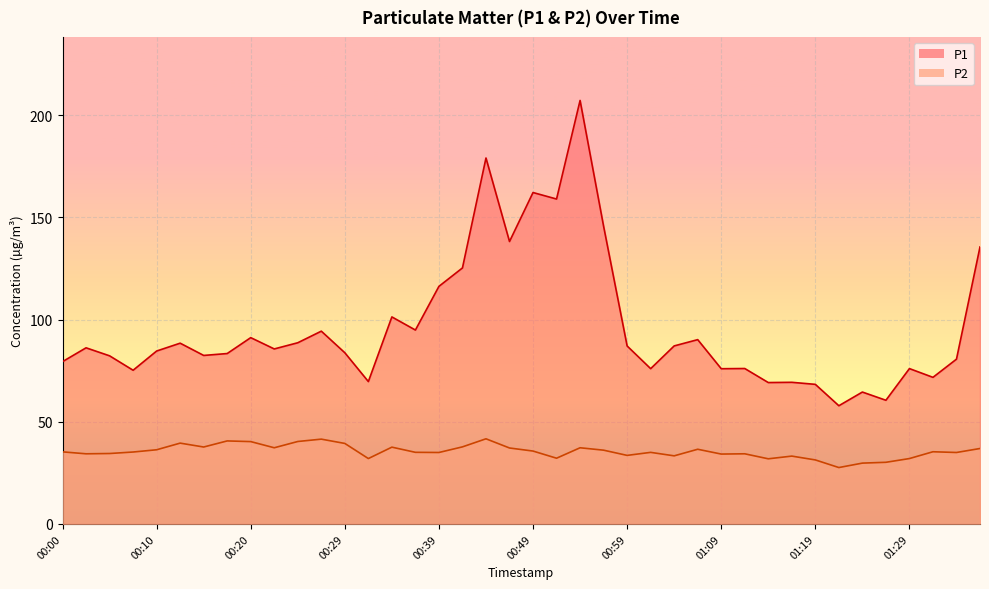

In P1, how many points are higher than both neighbors (excluding endpoints)?

13